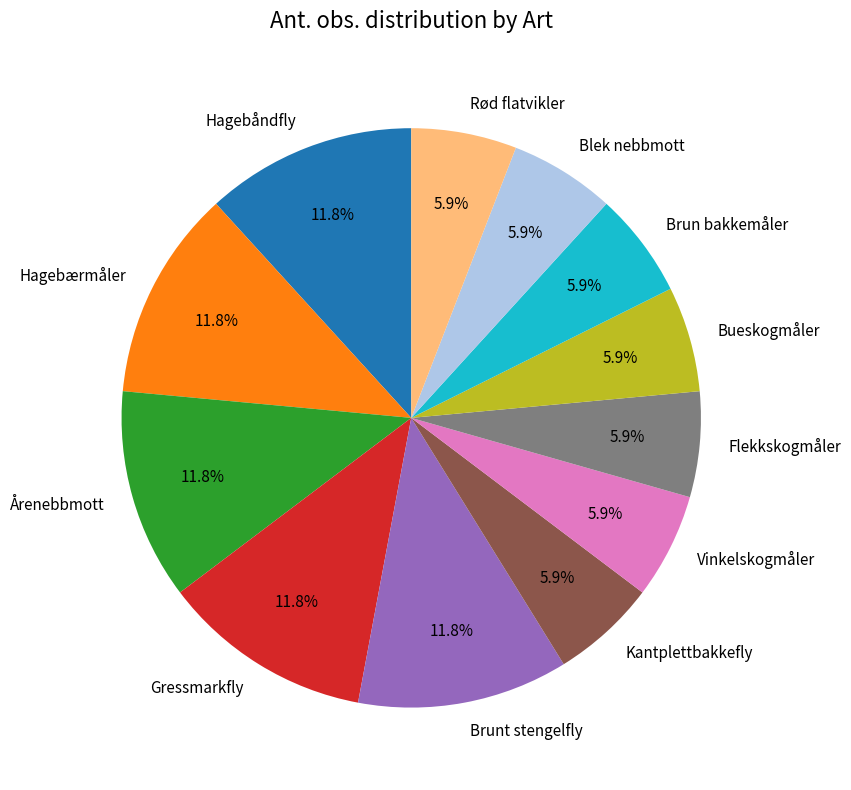

Does Flekkskogmåler represent more than half of the total?

No